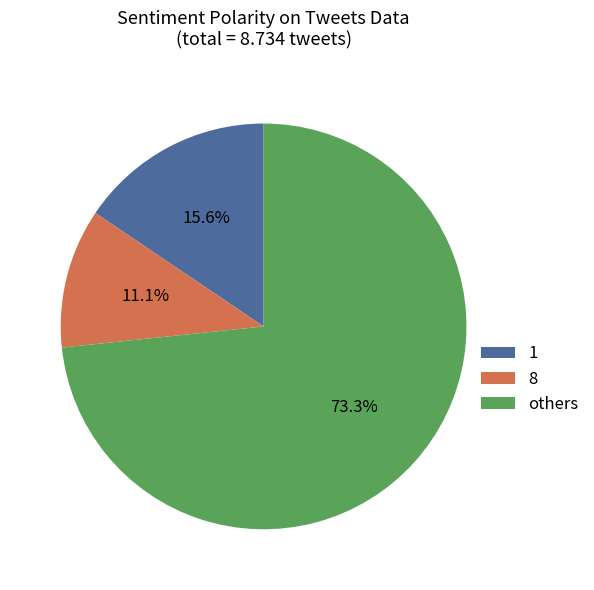

To the nearest percent, what percentage of the pie is 1?

16%